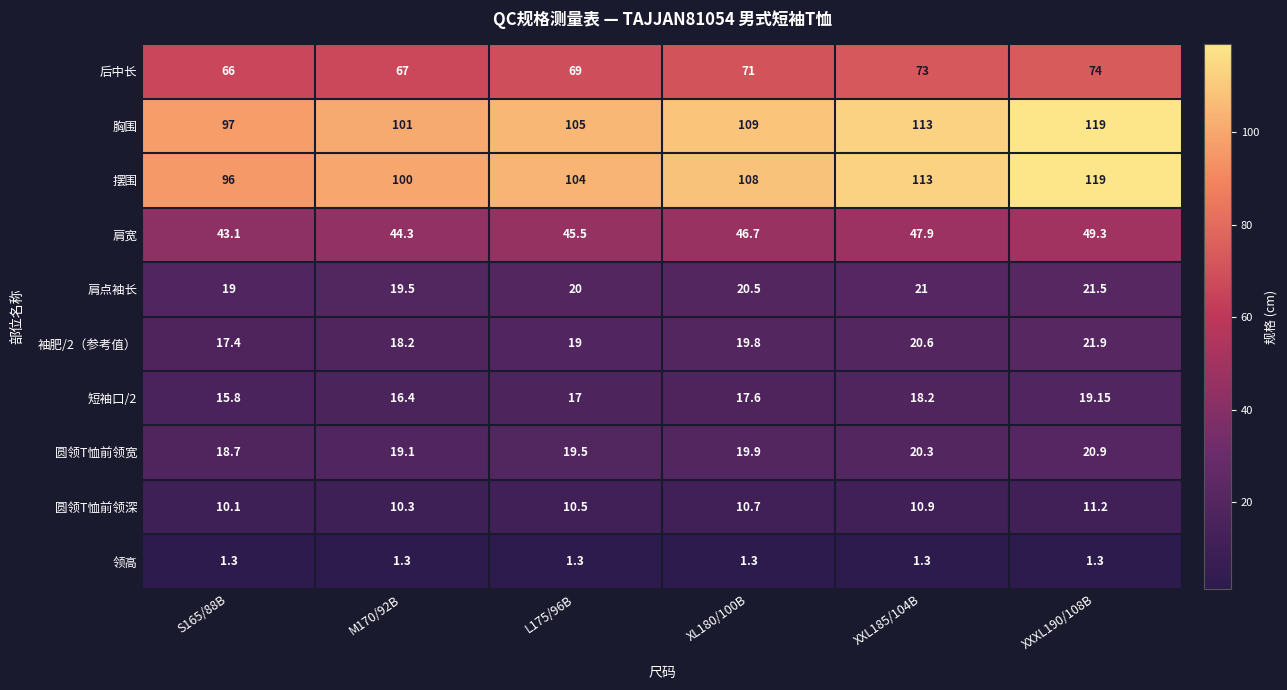

Which series has the widest spread of values?

摆围